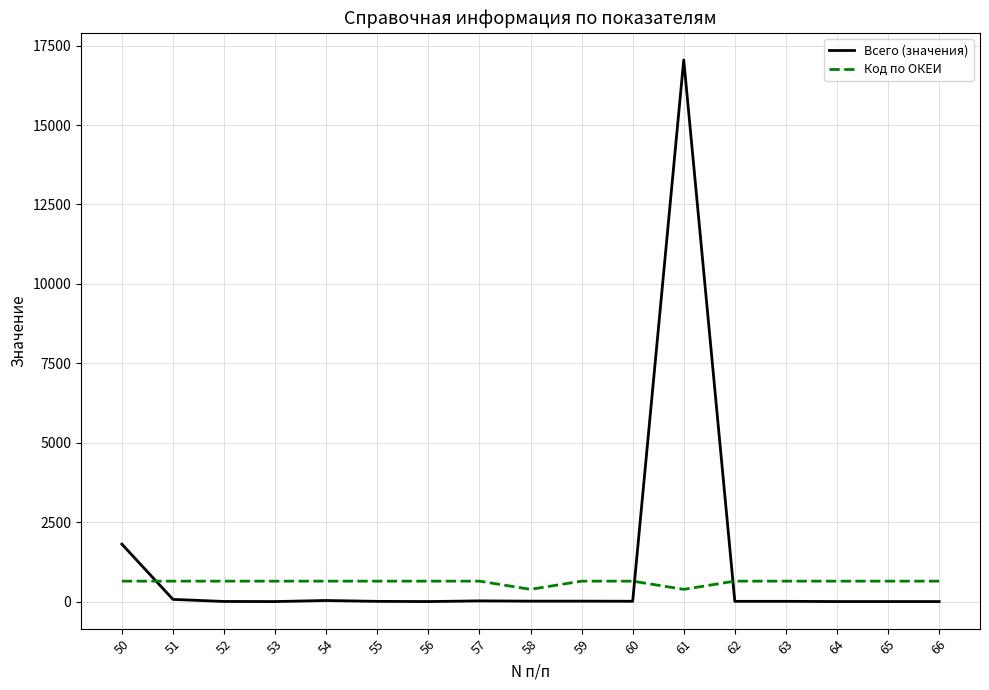

At how many categories does at least one series exceed 2839?

1